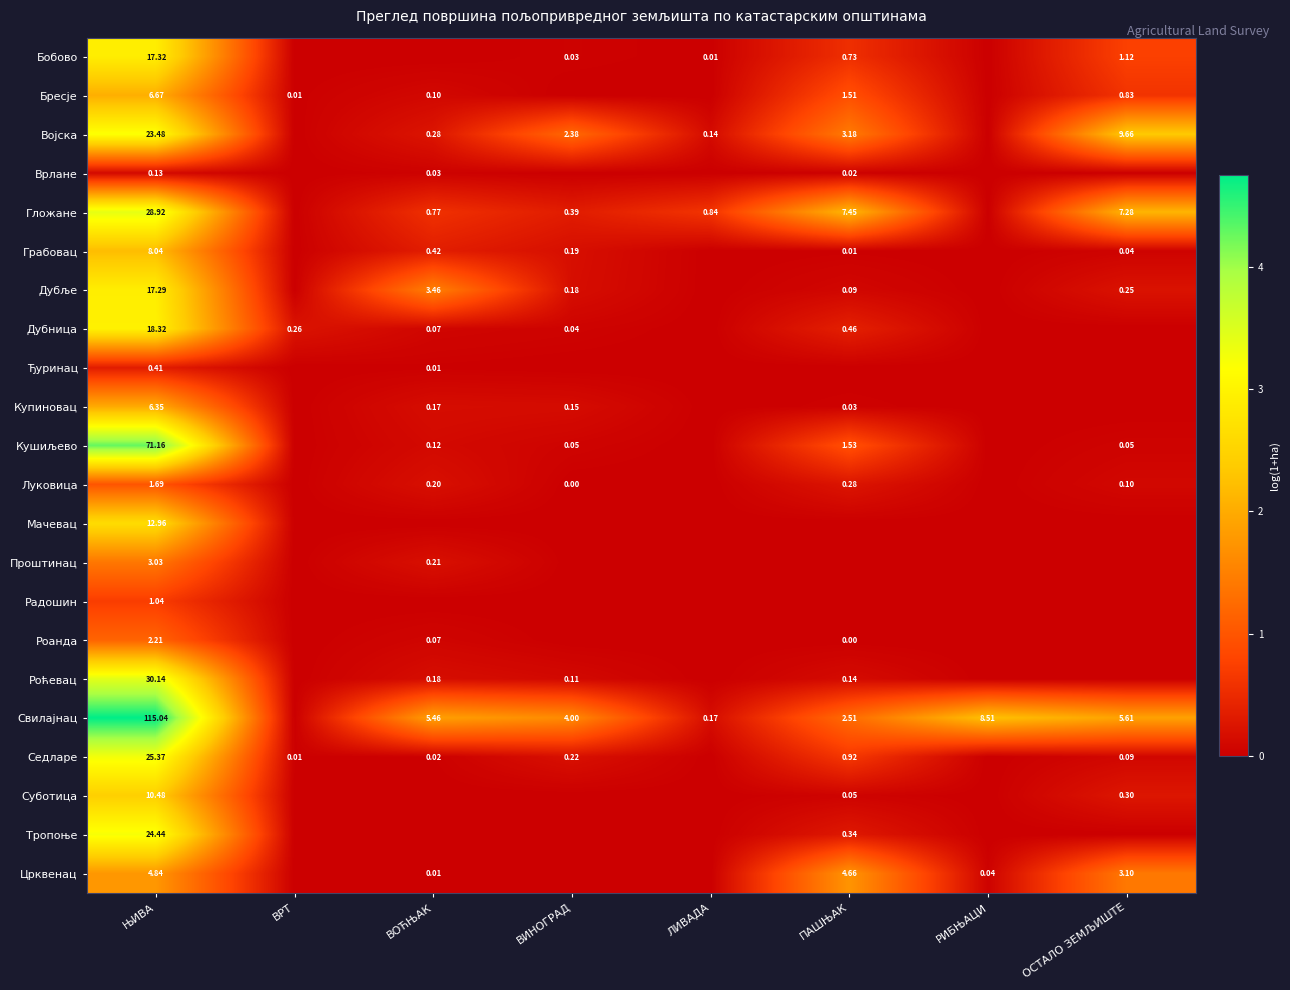

True or false: Бресје has a value of 1.3 at ЛИВАДА.

False